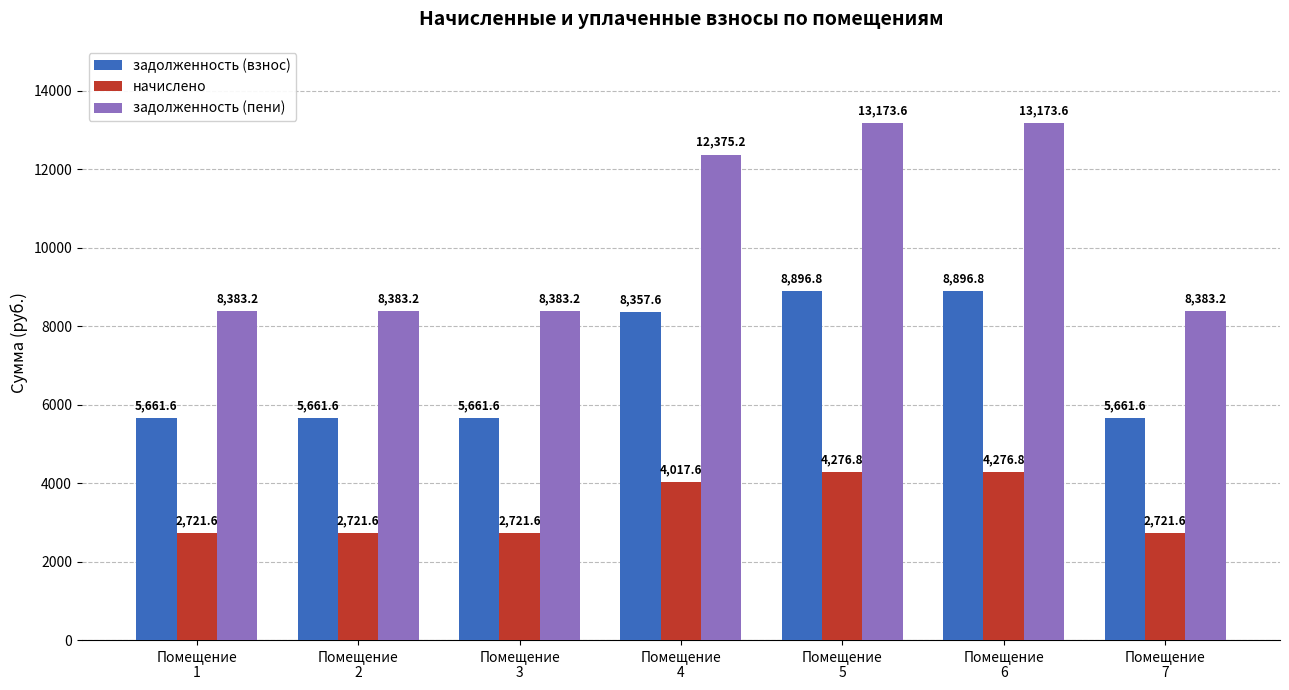

Is it true that начислено equals 1665.8 at Помещение
4?

False